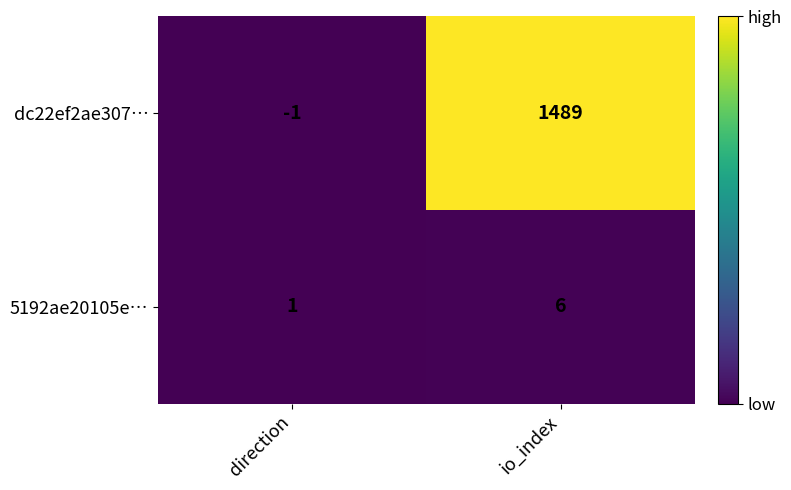

Which category has the highest value in the 5192ae20105e… series?

io_index